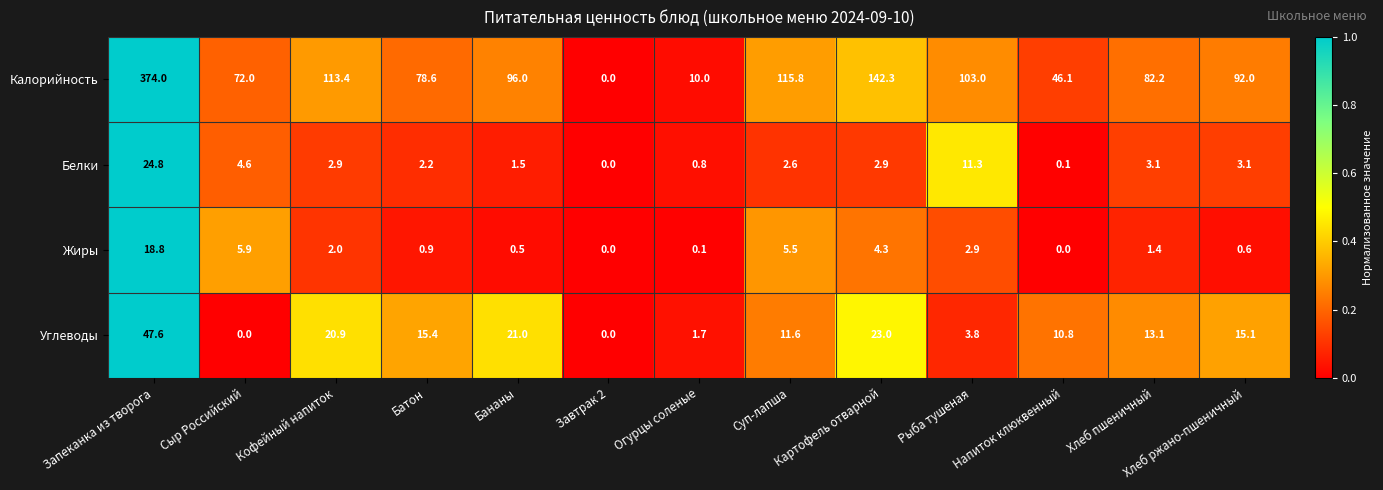

What is the sum of the Углеводы values at Завтрак 2 and Рыба тушеная?

3.8